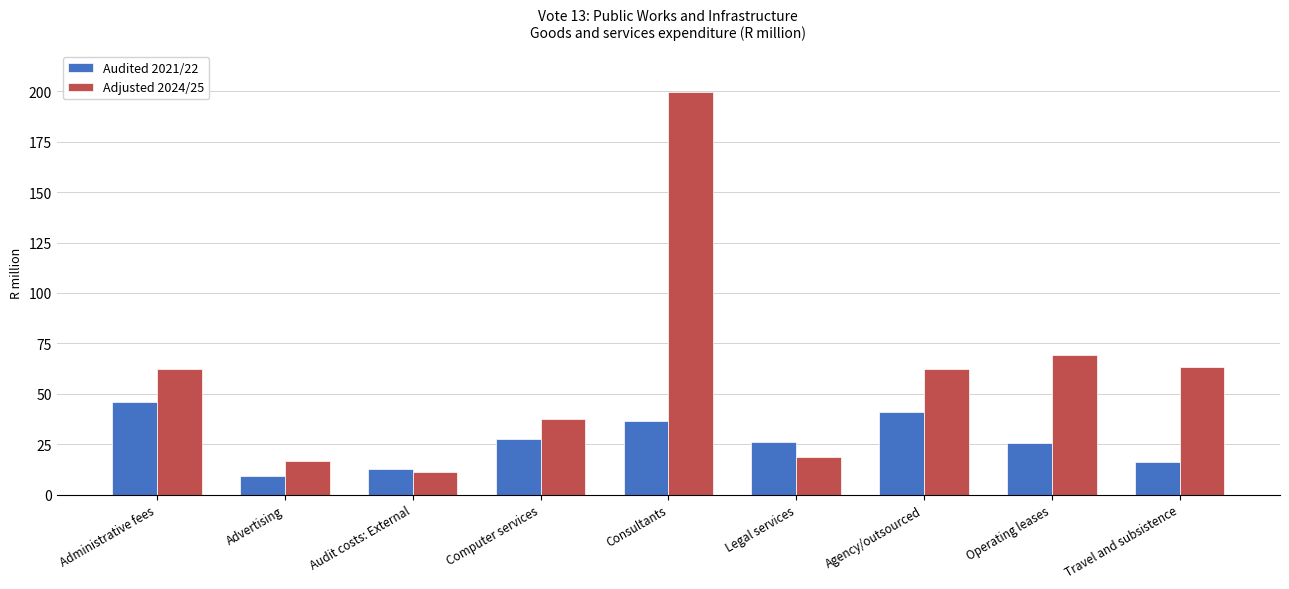

Which category has the lowest value in the Adjusted 2024/25 series?

Audit costs: External